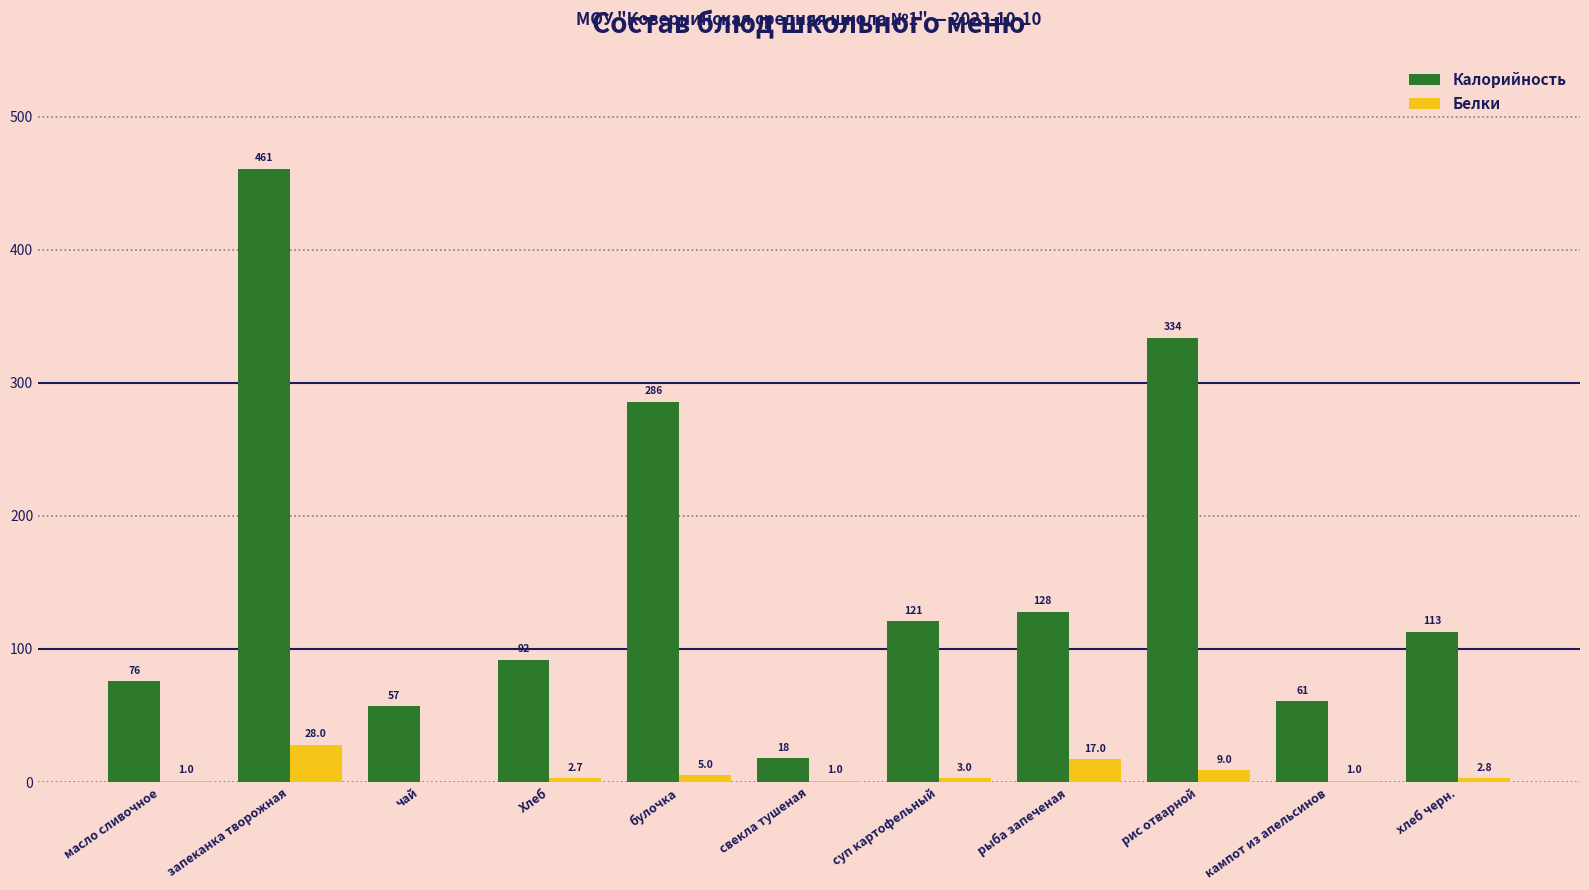

True or false: Калорийность has a value of 149.2 at Хлеб.

False